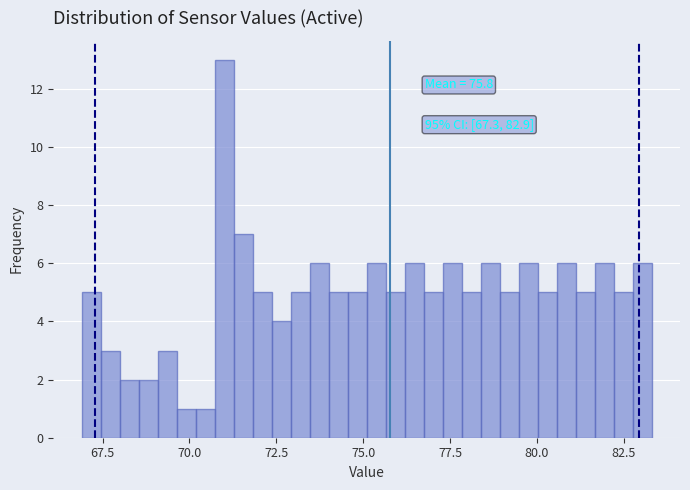

Around what value on the x-axis is the tallest bar? Give the approximate position of its centre, as read against the axis.

71.0